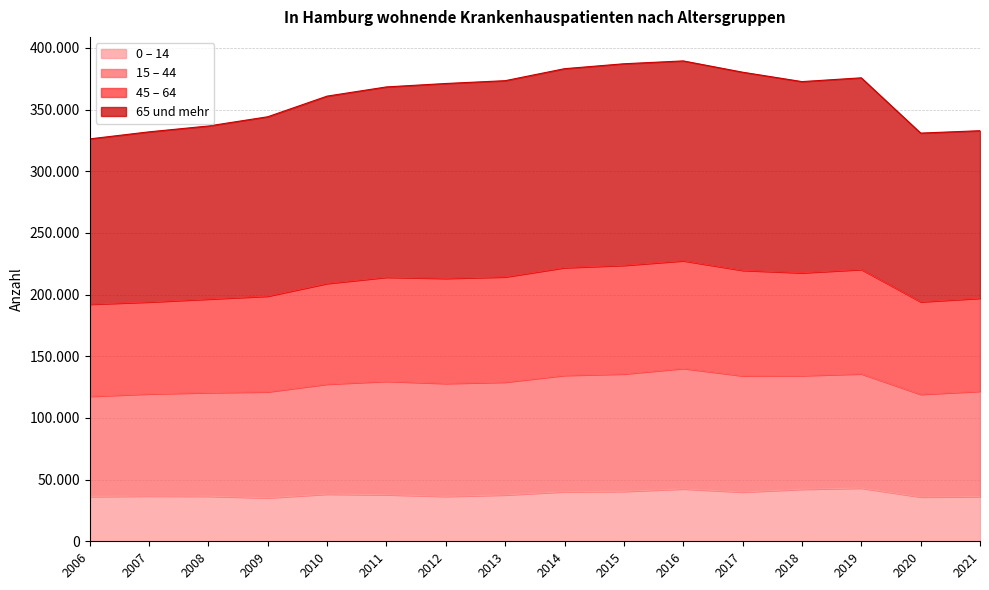

What are all the series names shown in the legend?

0 – 14, 15 – 44, 45 – 64, 65 und mehr